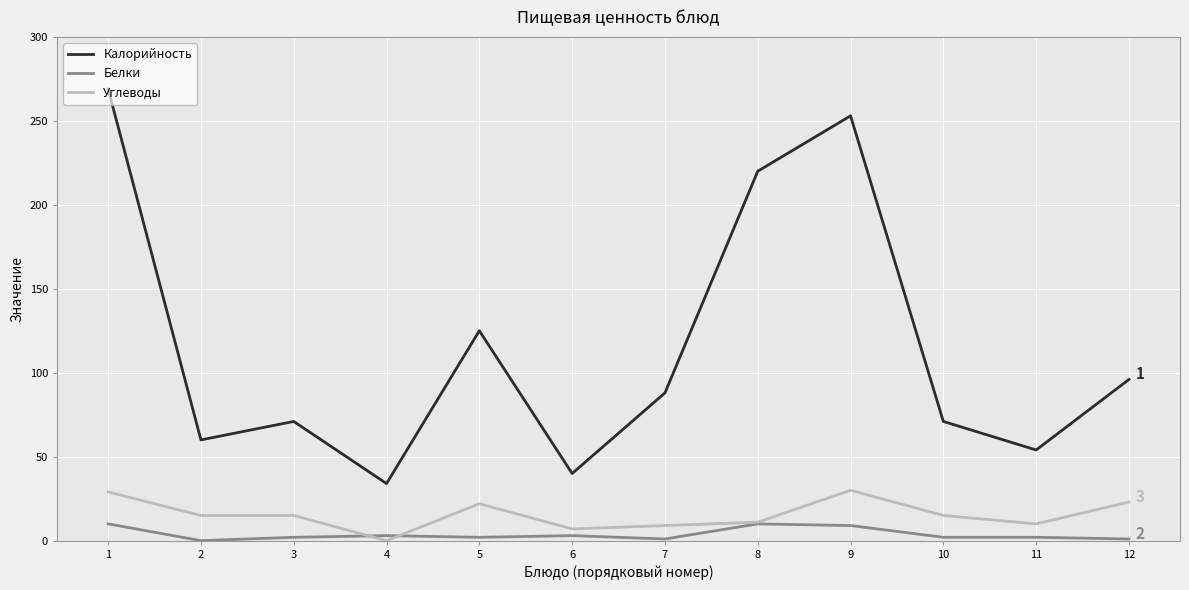

True or false: Калорийность and Белки intersect in this chart.

False